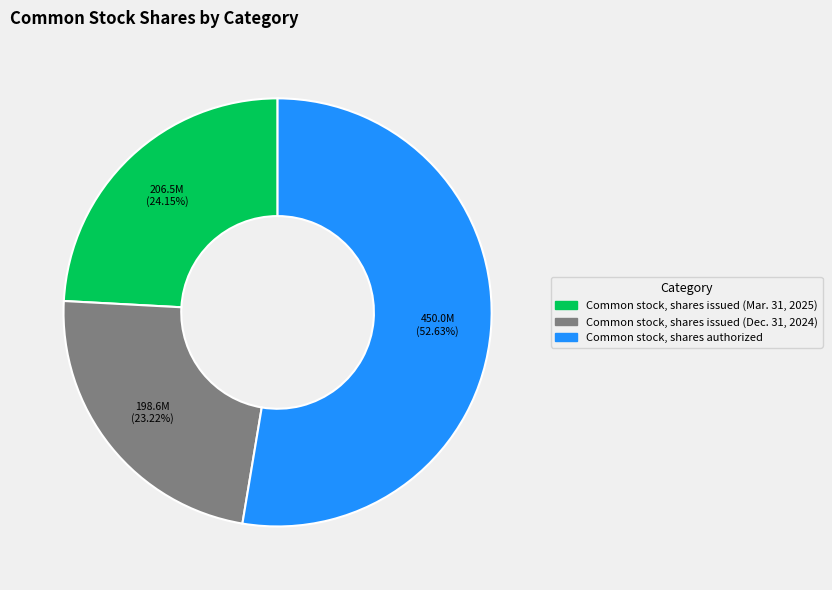

Rank the categories by value from lowest to highest.

Common stock, shares issued (Dec. 31, 2024), Common stock, shares issued (Mar. 31, 2025), Common stock, shares authorized